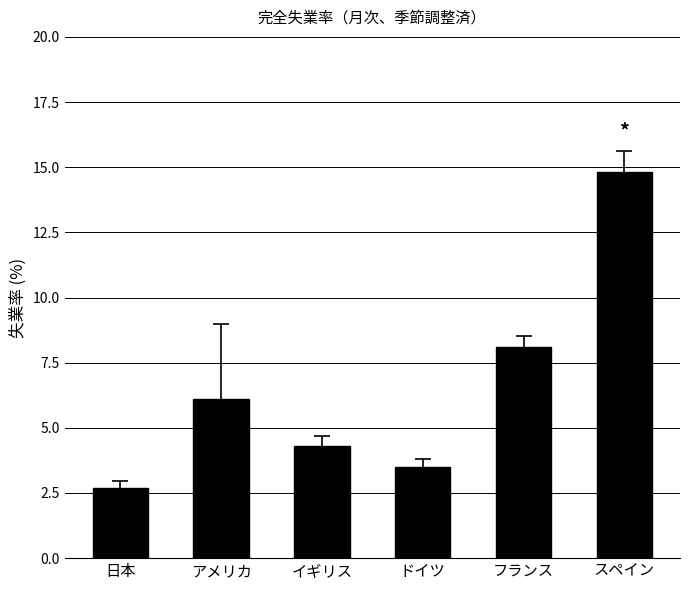

Reading left to right, transcribe all the data shown in this chart.

日本=2.7	アメリカ=6.1	イギリス=4.3	ドイツ=3.5	フランス=8.1	スペイン=14.8